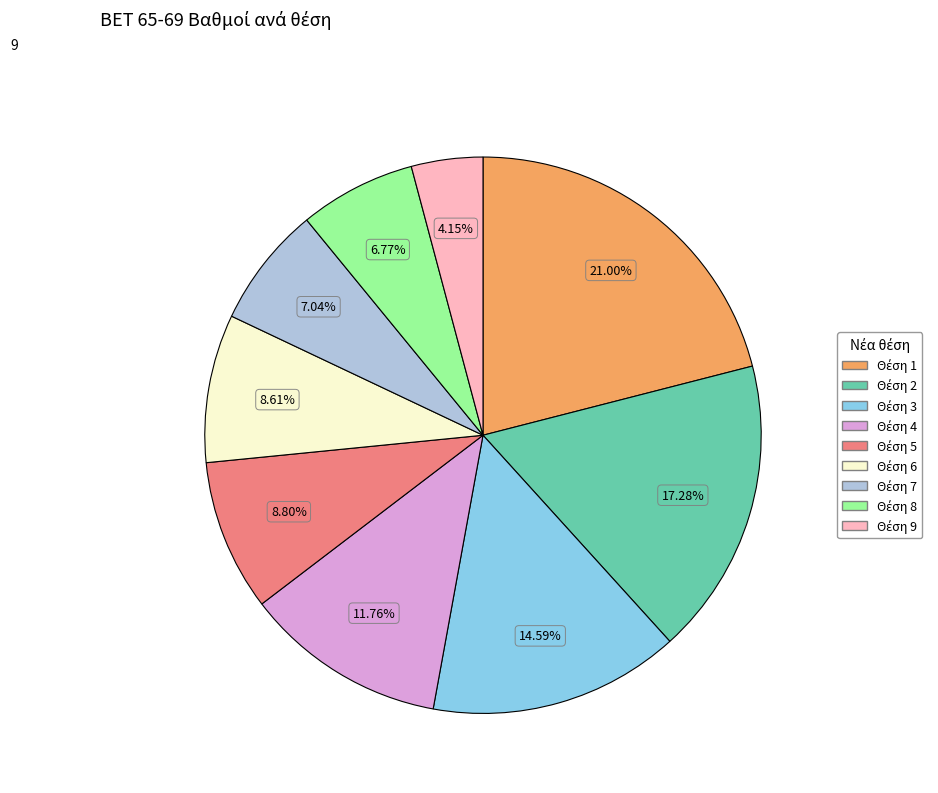

Does any single category account for the majority?

No